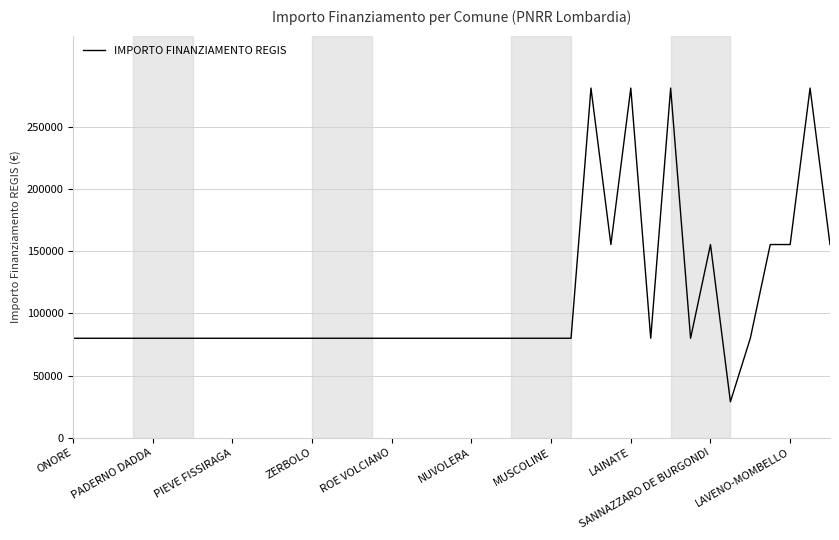

Is this an area chart (filled region under the line)?

No